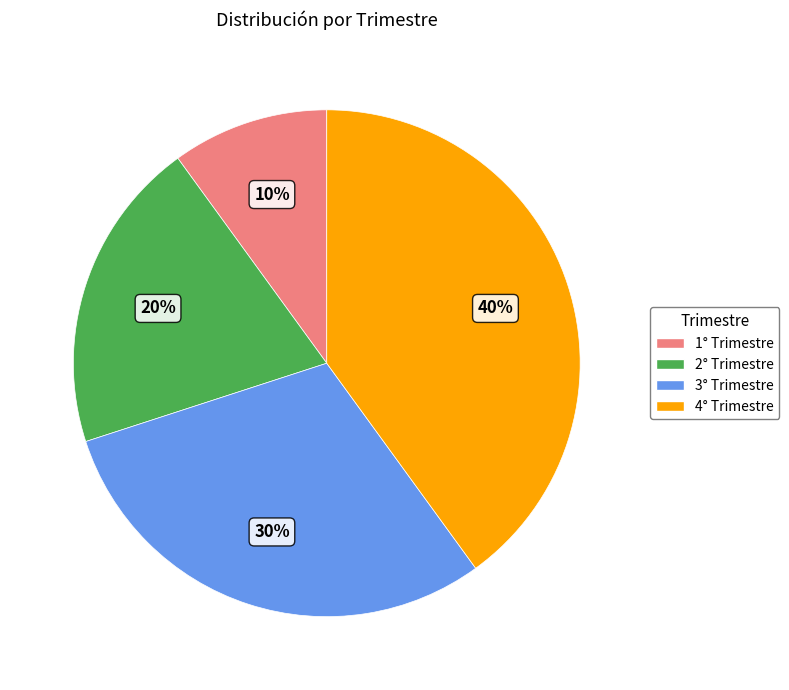

Is there any slice that represents more than half of the pie?

No